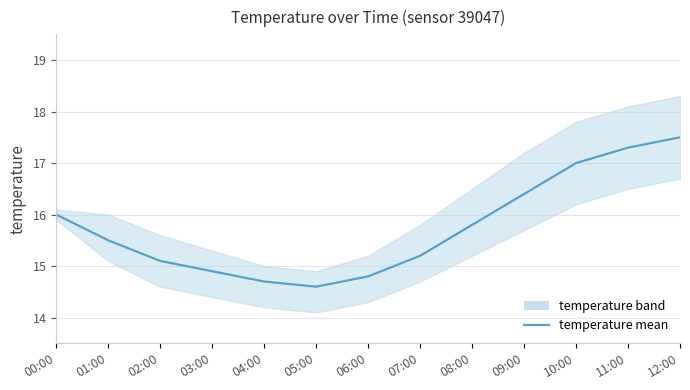

How many data points are less than 15?

4